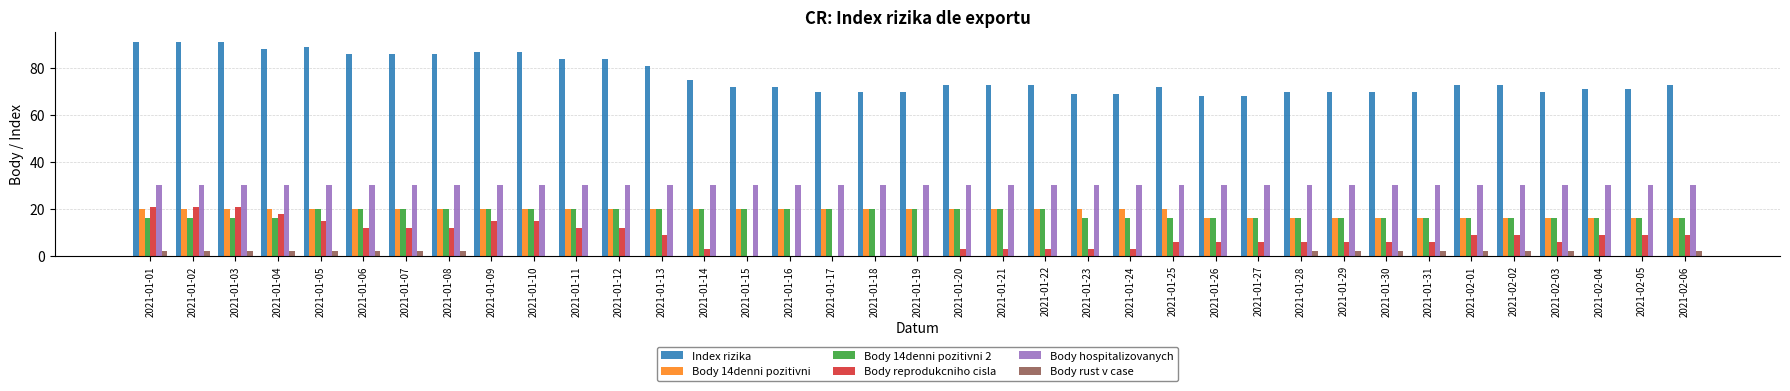

What is the total value across all series at 2021-01-12?

166